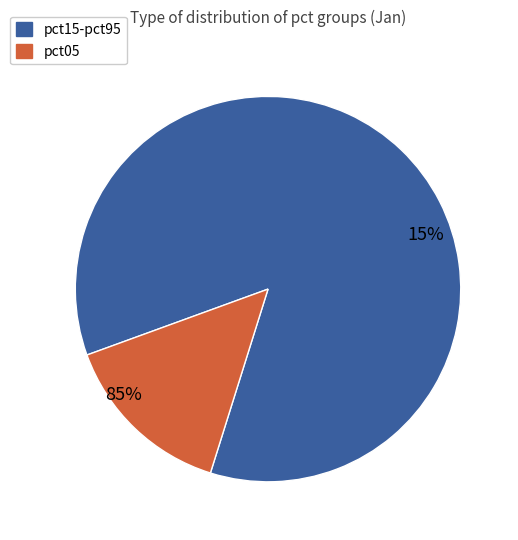

Do pct05 and pct85 together represent more than half of the pie?

No